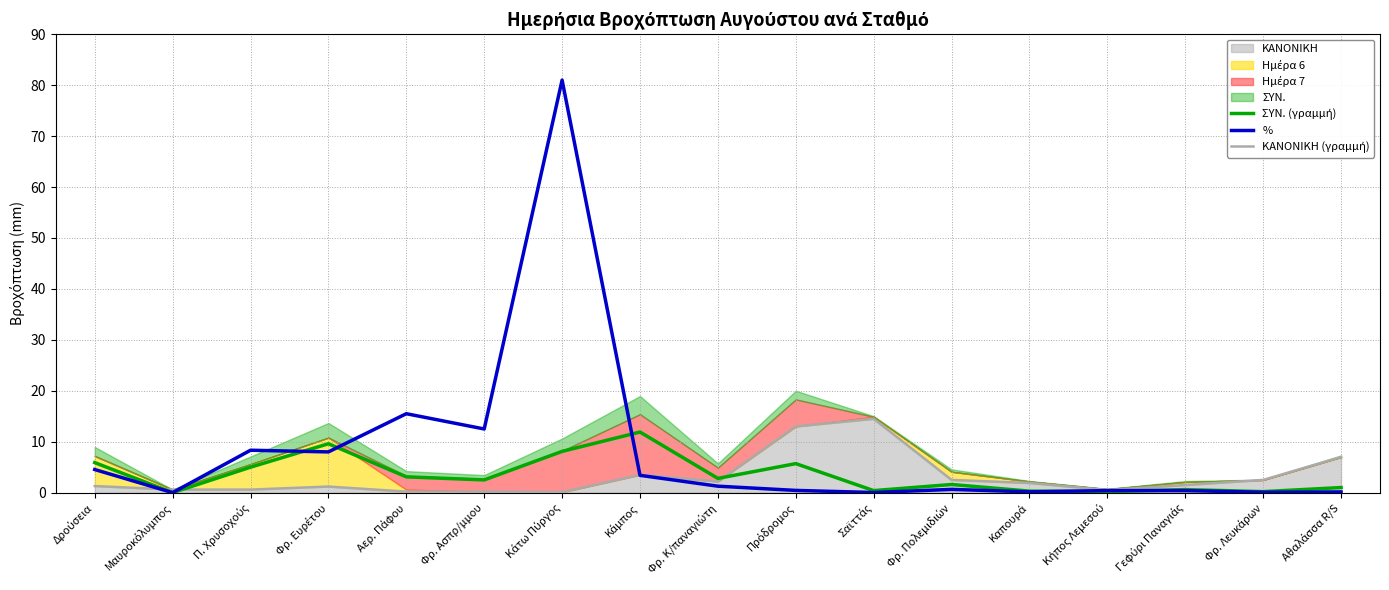

Reading left to right, what are all the values shown in this chart?

ΣΥΝ. (γραμμή): Δρούσεια=5.9	Μαυροκόλυμπος=0.0	Π. Χρυσοχούς=5.0	Φρ. Ευρέτου=9.6	Αερ. Πάφου=3.1	Φρ. Ασπρ/μμου=2.5	Κάτω Πύργος=8.1	Κάμπος=11.9	Φρ. Κ/παναγιώτη=2.8	Πρόδρομος=5.7	Σαϊττάς=0.4	Φρ. Πολεμιδιών=1.6	Καπουρά=0.3	Κήπος Λεμεσού=0.2	Γεφύρι Παναγιάς=0.6	Φρ. Λευκάρων=0.2	Αθαλάσσα R/S=1.0
%: Δρούσεια=4.5	Μαυροκόλυμπος=0.0	Π. Χρυσοχούς=8.3	Φρ. Ευρέτου=8.0	Αερ. Πάφου=15.5	Φρ. Ασπρ/μμου=12.5	Κάτω Πύργος=81.0	Κάμπος=3.4	Φρ. Κ/παναγιώτη=1.3	Πρόδρομος=0.4	Σαϊττάς=0.0	Φρ. Πολεμιδιών=0.6	Καπουρά=0.2	Κήπος Λεμεσού=0.4	Γεφύρι Παναγιάς=0.4	Φρ. Λευκάρων=0.1	Αθαλάσσα R/S=0.1
ΚΑΝΟΝΙΚΗ (γραμμή): Δρούσεια=1.3	Μαυροκόλυμπος=0.6	Π. Χρυσοχούς=0.6	Φρ. Ευρέτου=1.2	Αερ. Πάφου=0.2	Φρ. Ασπρ/μμου=0.2	Κάτω Πύργος=0.1	Κάμπος=3.5	Φρ. Κ/παναγιώτη=2.2	Πρόδρομος=13.0	Σαϊττάς=14.5	Φρ. Πολεμιδιών=2.5	Καπουρά=1.9	Κήπος Λεμεσού=0.5	Γεφύρι Παναγιάς=1.5	Φρ. Λευκάρων=2.5	Αθαλάσσα R/S=7.0